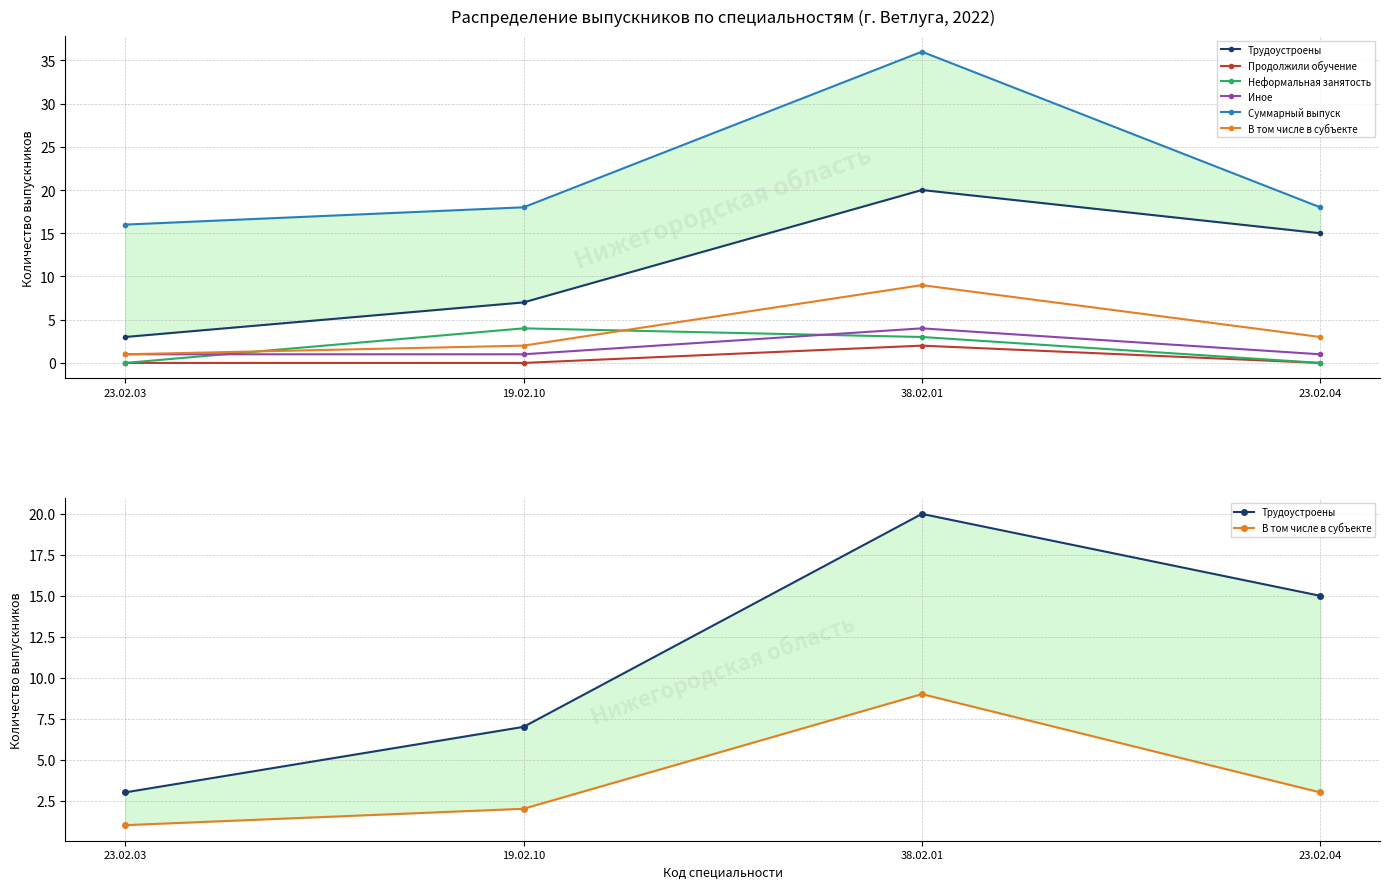

The value of В том числе в субъекте at 23.02.03 is 1. True or false?

True